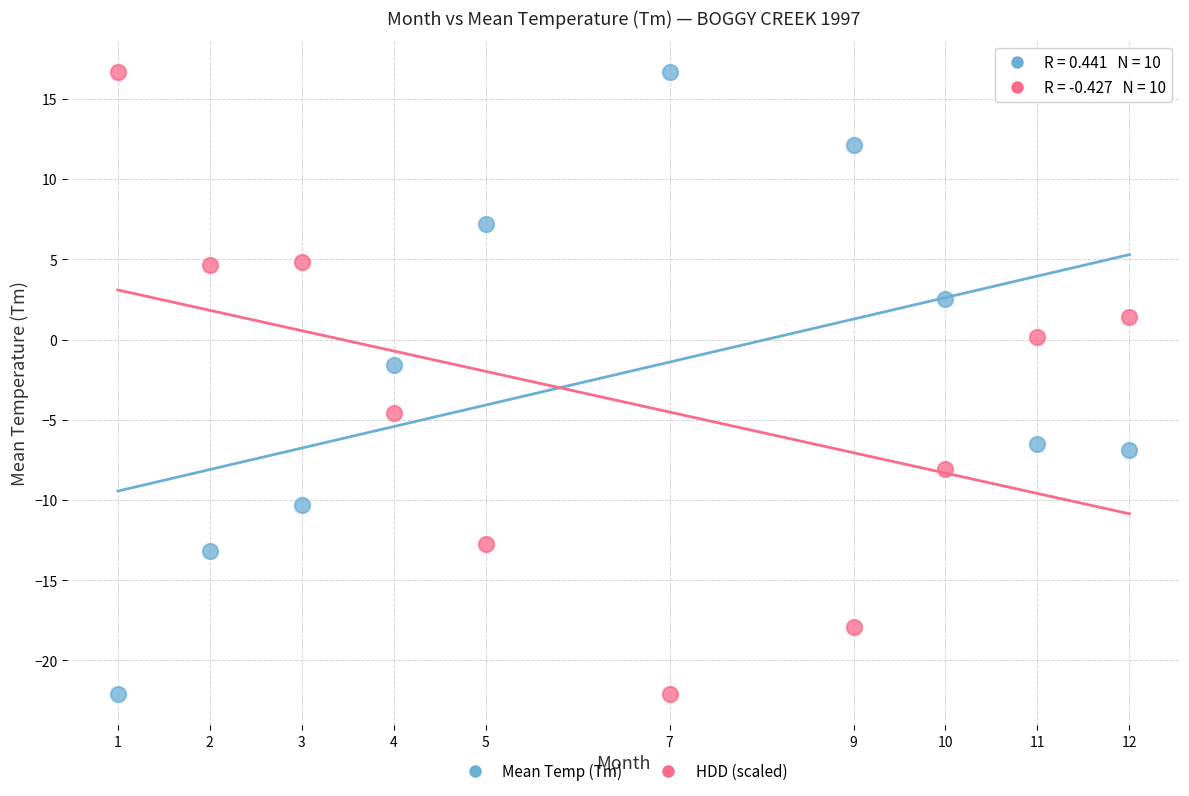

Across all data points, what is the range of X values (max minus min)?

11.0